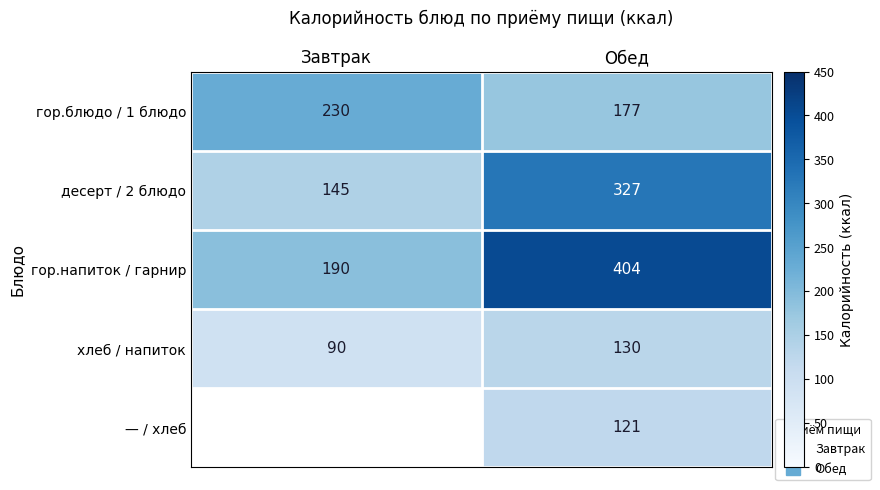

The гор.блюдо / 1 блюдо series shows 177.0 at Обед. True or false?

True